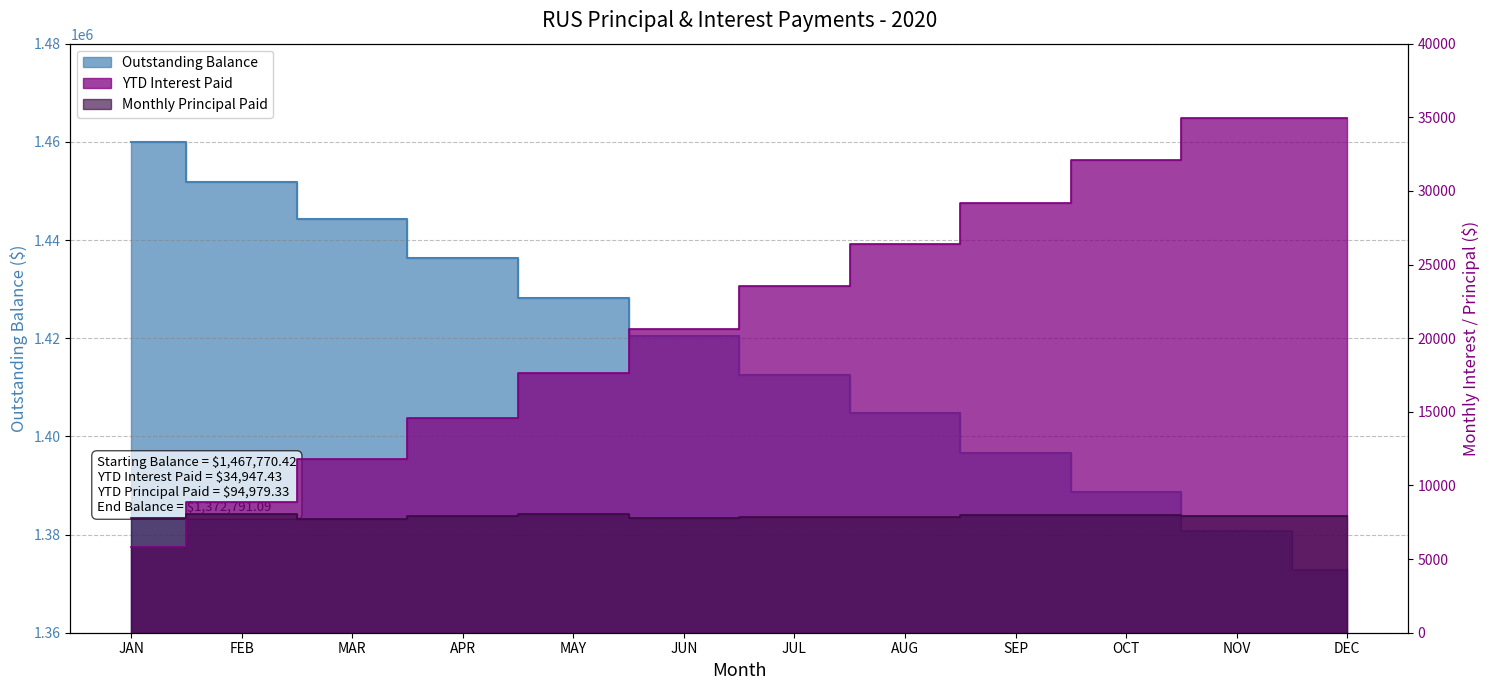

The value of Outstanding Balance at MAY is 1428235.5. True or false?

True